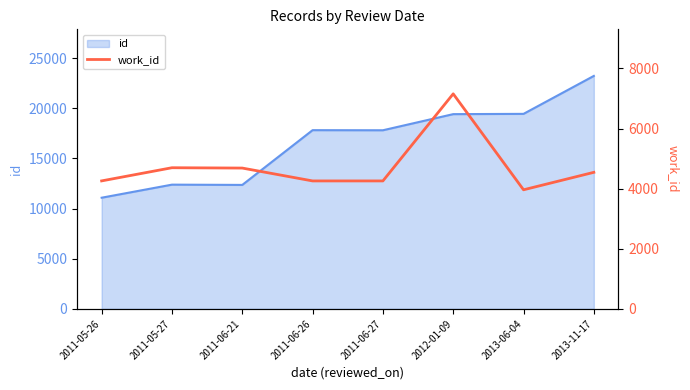

What is the label of the 6th point from the right?

2011-06-21